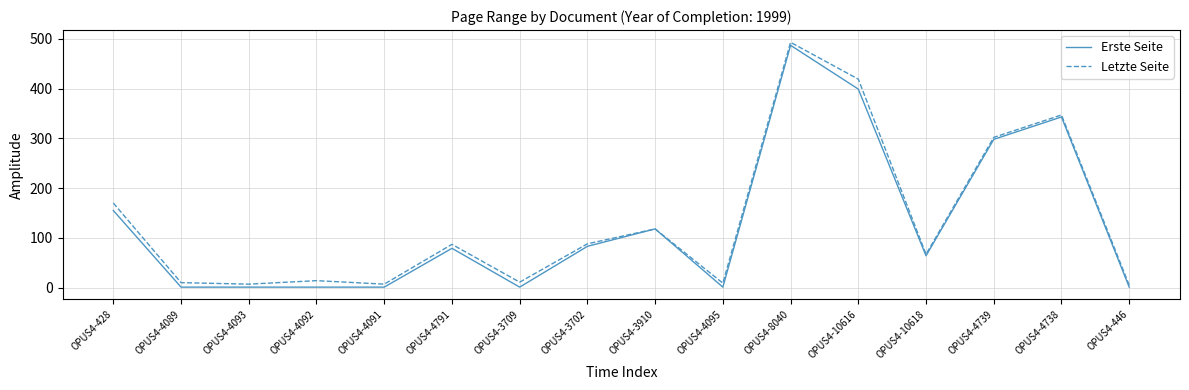

The value of Erste Seite at OPUS4-4739 is 298. True or false?

True